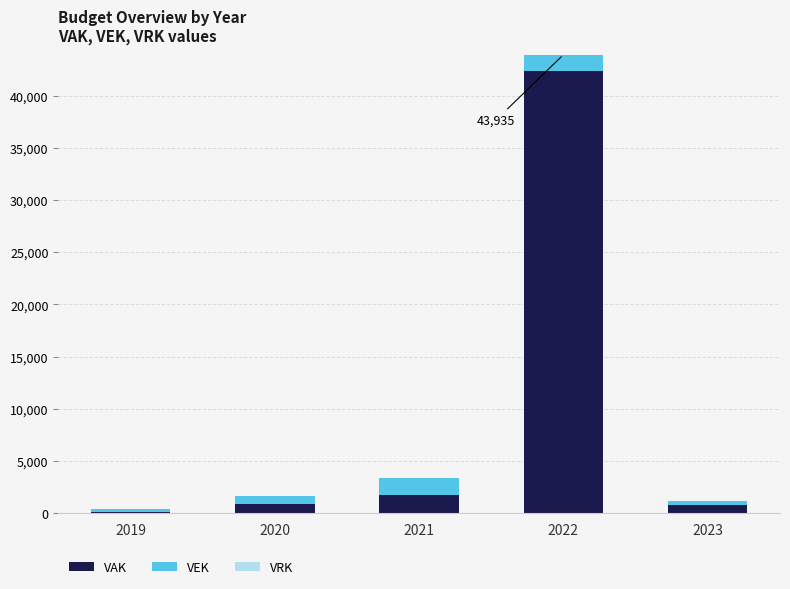

Are the bars grouped side by side (vs. stacked)?

No